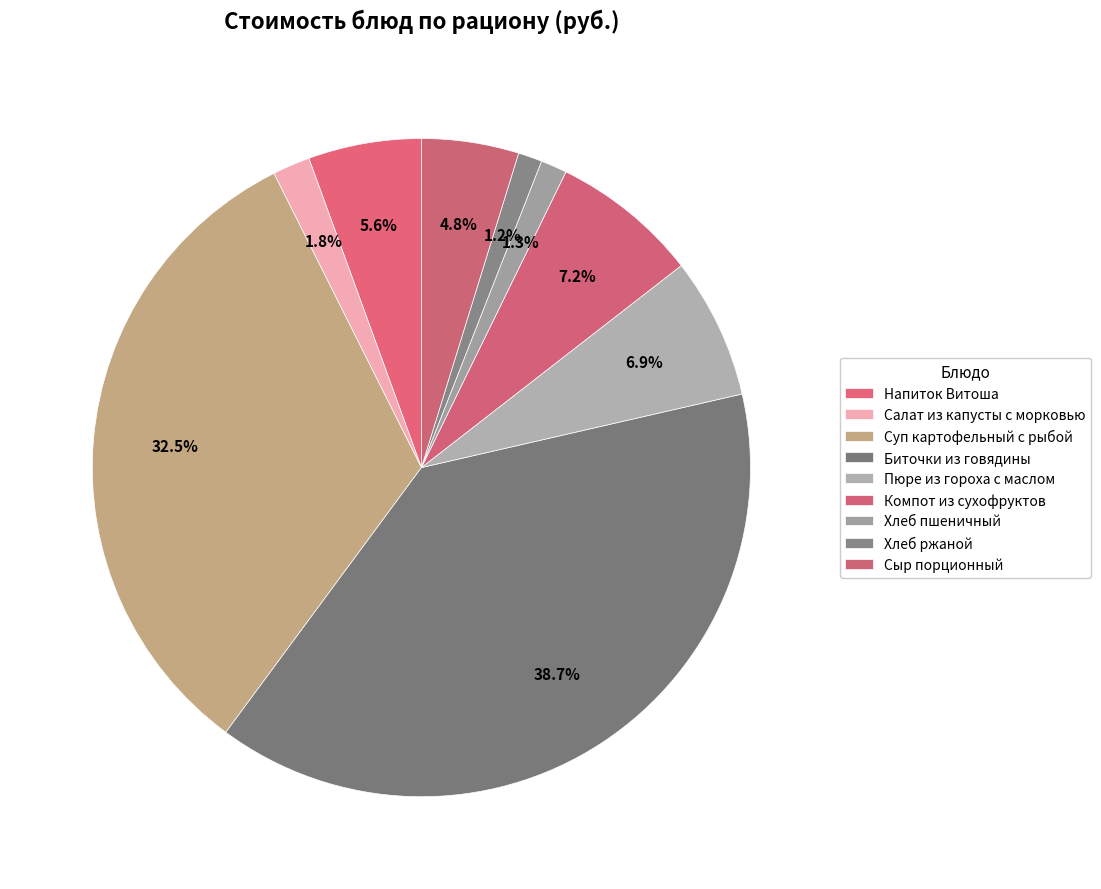

How many segments does this pie chart have?

9